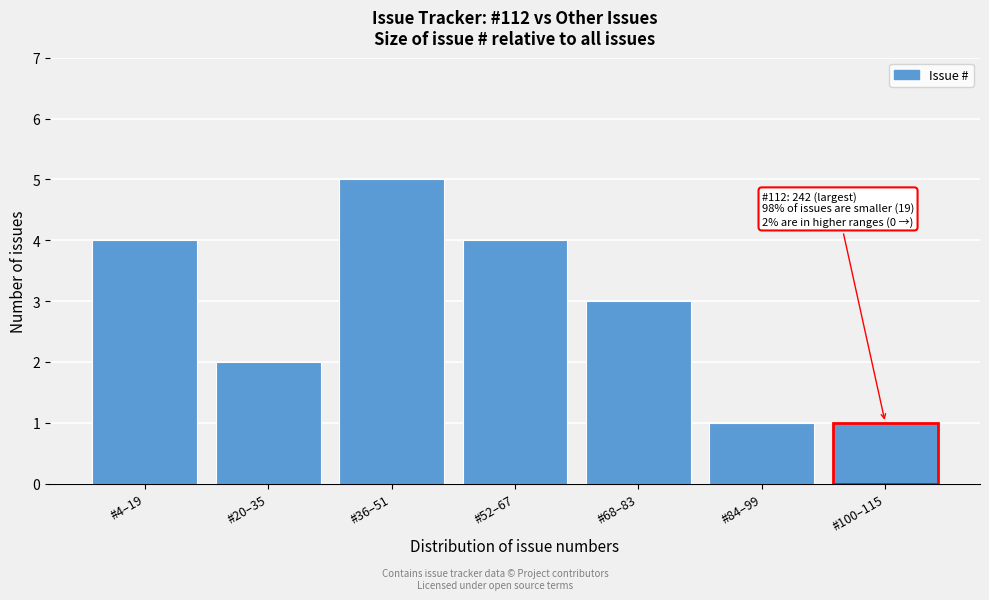

Reading left to right, list all the values displayed in this chart.

4	2	5	4	3	1	1